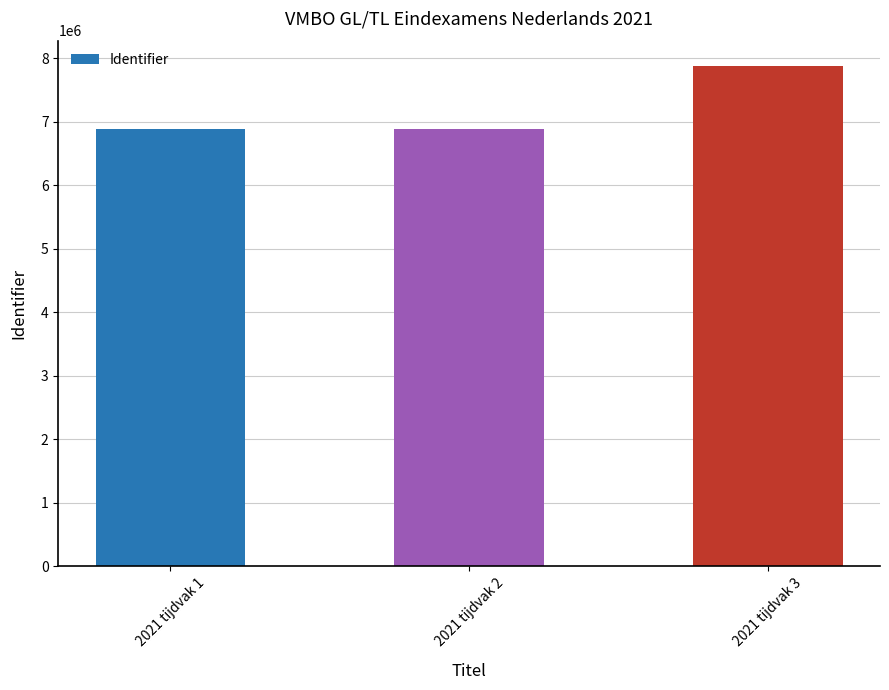

What is the difference between the maximum and minimum values?

1000964